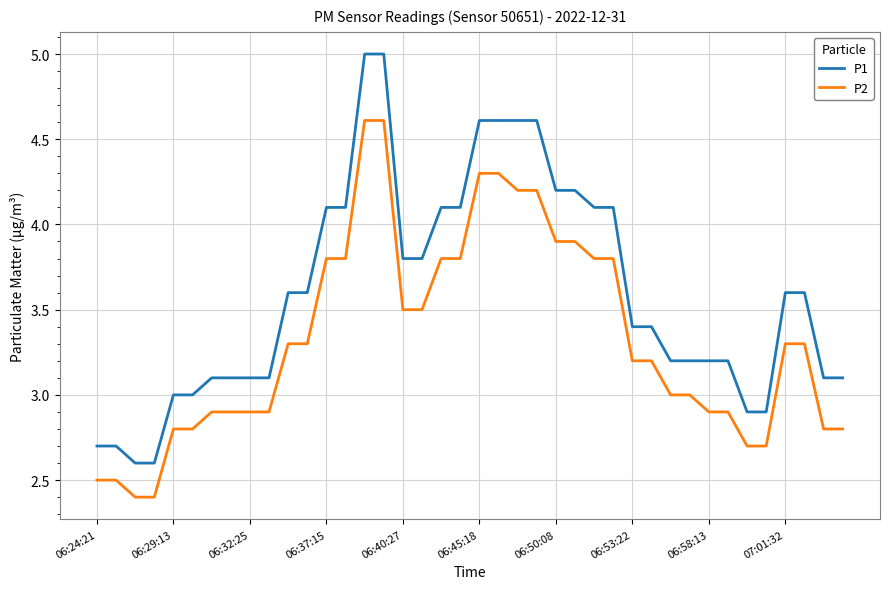

Rank the series by their average value, from lowest to highest.

P2, P1